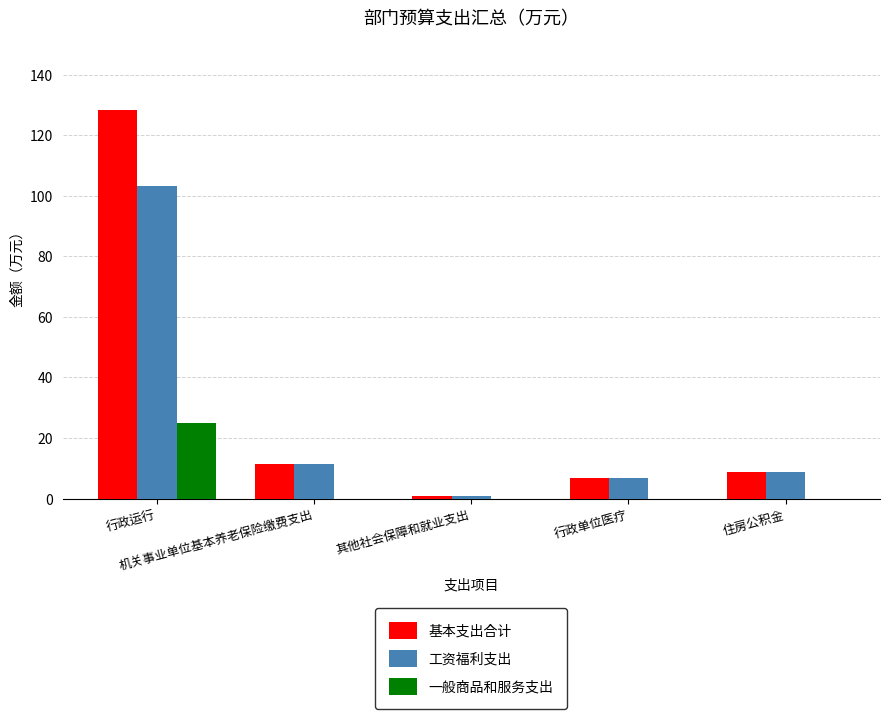

What is the sum of all 基本支出合计 values?

156.2